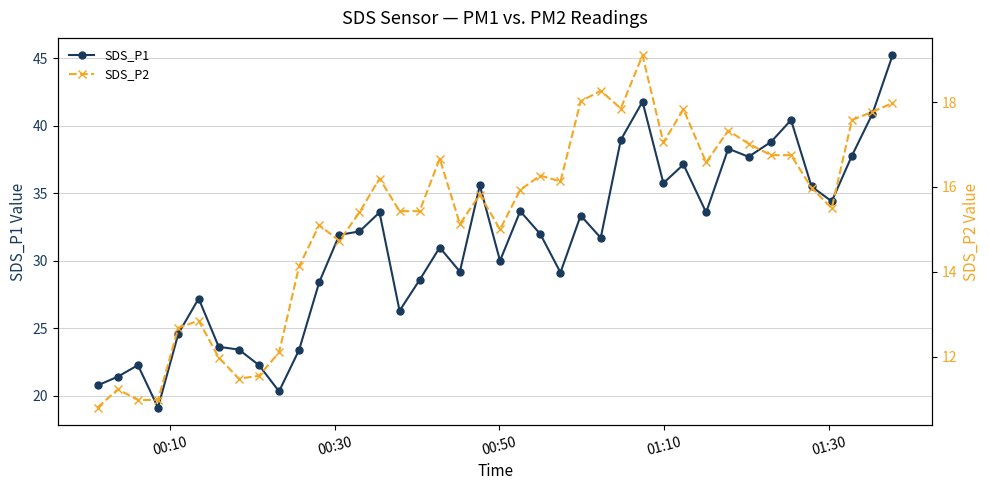

What is the maximum value for SDS_P1?

45.2